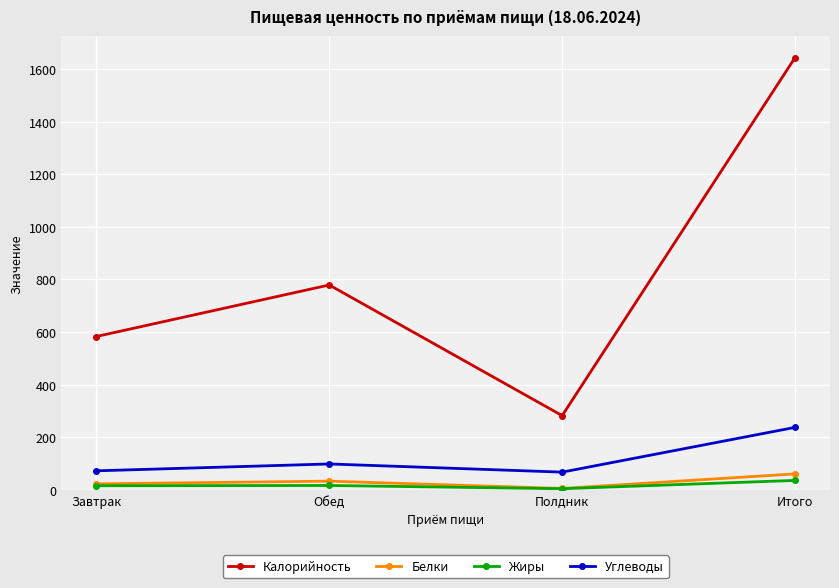

What is the difference between the maximum and minimum values in the Белки series?

55.4